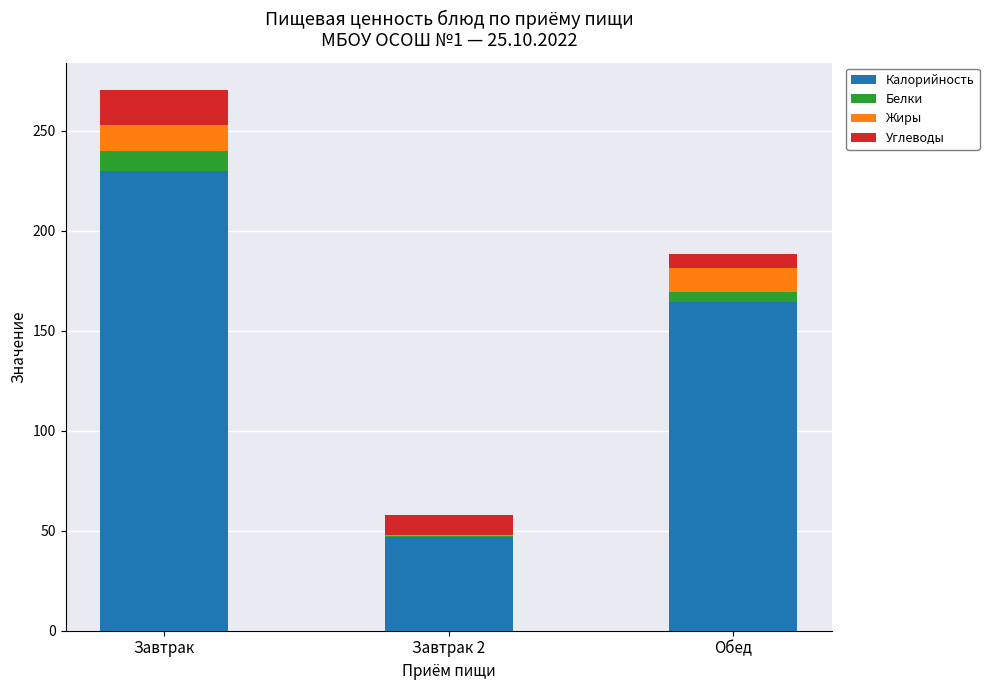

At which category is the sum across all series the highest?

Завтрак